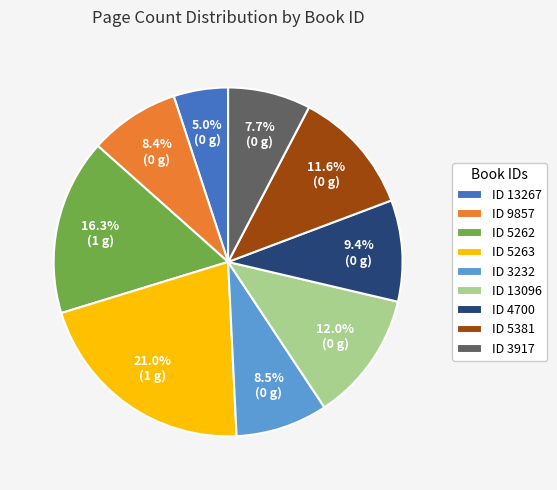

Which category has the smallest portion of the pie?

ID 13267